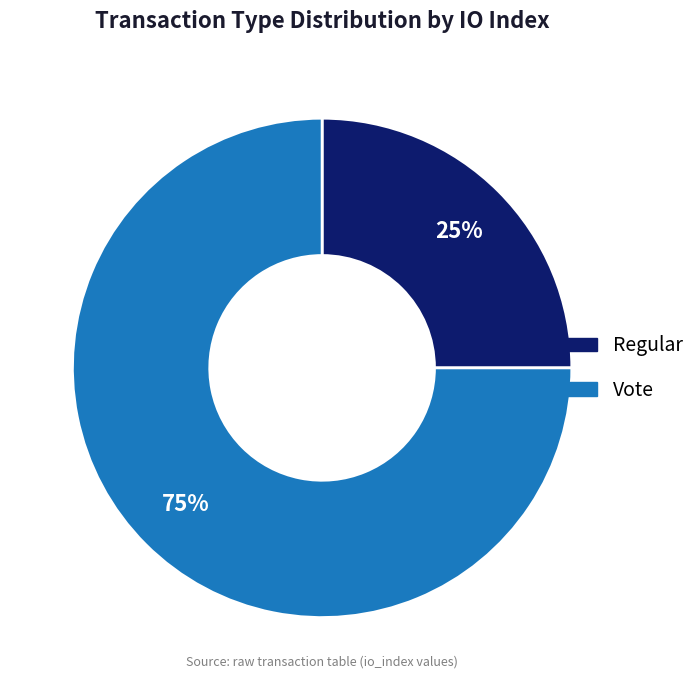

Between Regular and Vote, which is larger?

Vote